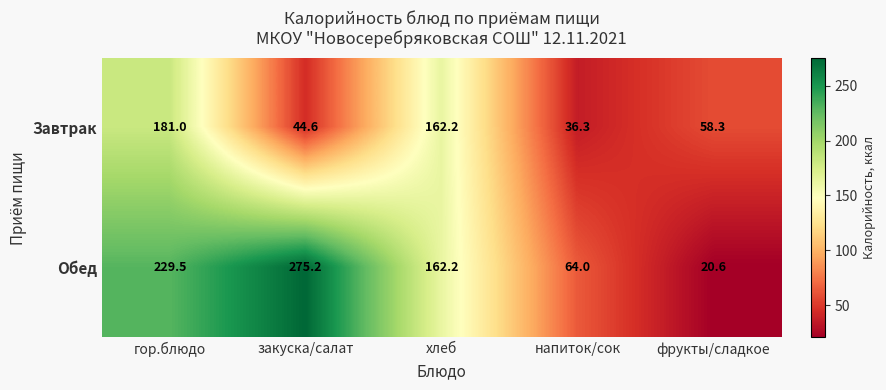

True or false: Обед has a value of 64.0 at напиток/сок.

True